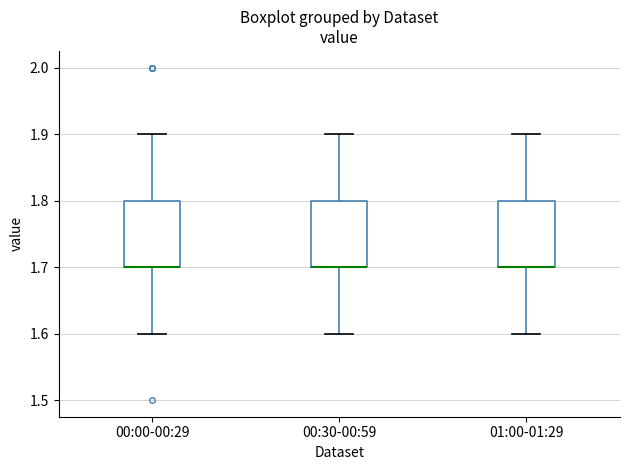

Reading left to right, read every box against the y-axis: the position of its median line, the range the box covers, and the ends of its whiskers. The values are not printed on the chart, so give them approximately, as read against the axis.

00:00-00:29: median 1.7 (drawn on the box's lower edge), box 1.7 to 1.8, whiskers 1.6 to 1.9
00:30-00:59: median 1.7 (drawn on the box's lower edge), box 1.7 to 1.8, whiskers 1.6 to 1.9
01:00-01:29: median 1.7 (drawn on the box's lower edge), box 1.7 to 1.8, whiskers 1.6 to 1.9